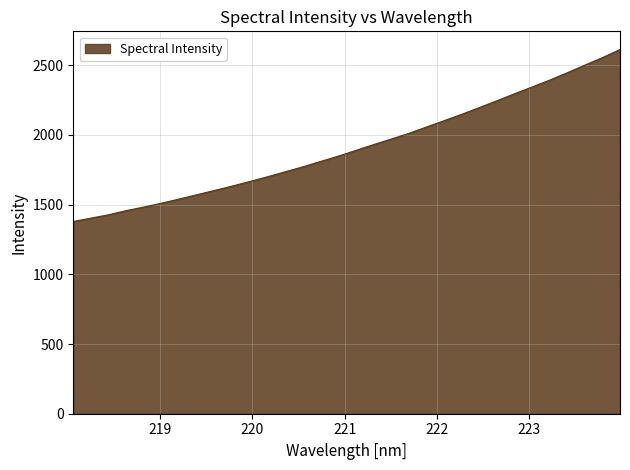

What is the smallest value displayed?

1379.3